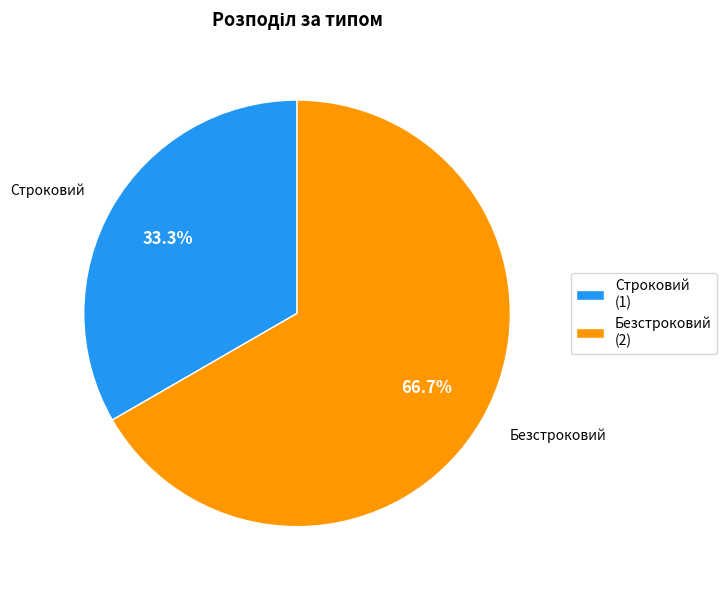

Which slice is the largest?

Безстроковий